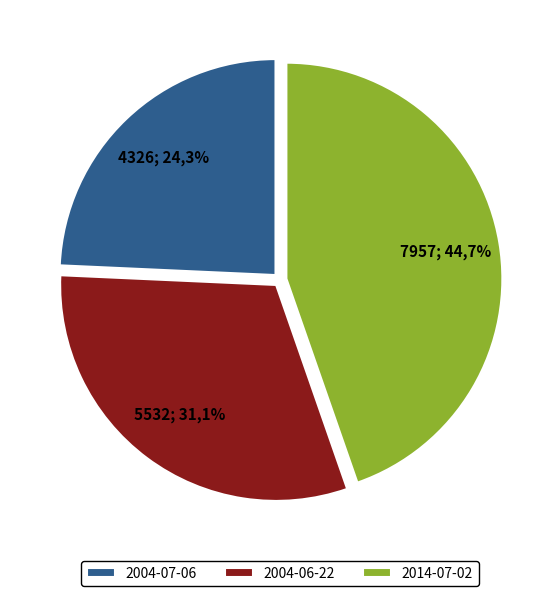

Does 2004-06-22 represent more than half of the total?

No